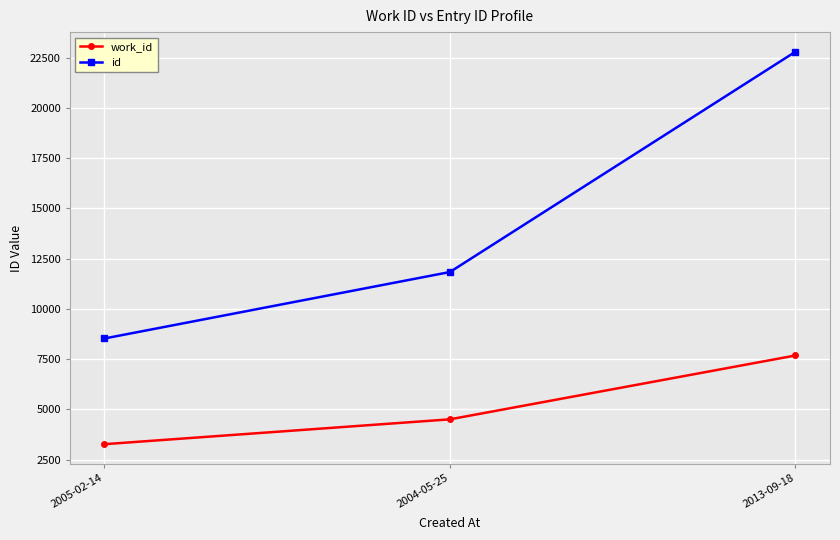

The id series shows 8528 at 2005-02-14. True or false?

True